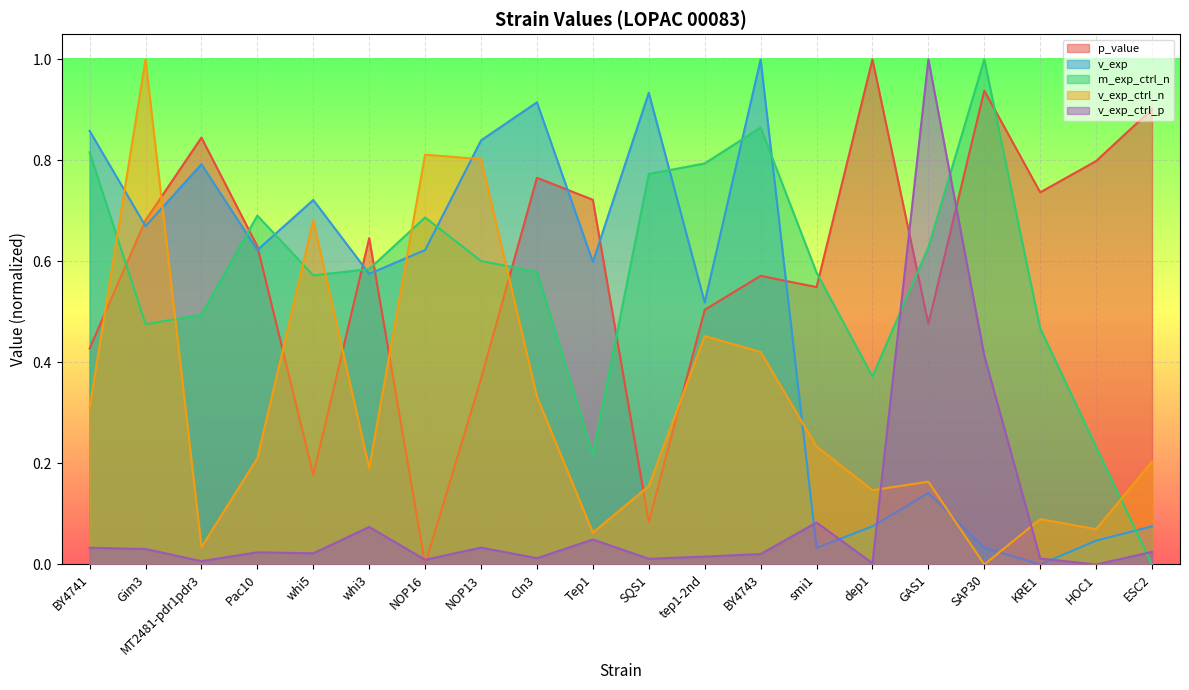

True or false: v_exp has a value of 0.4 at SQS1.

False